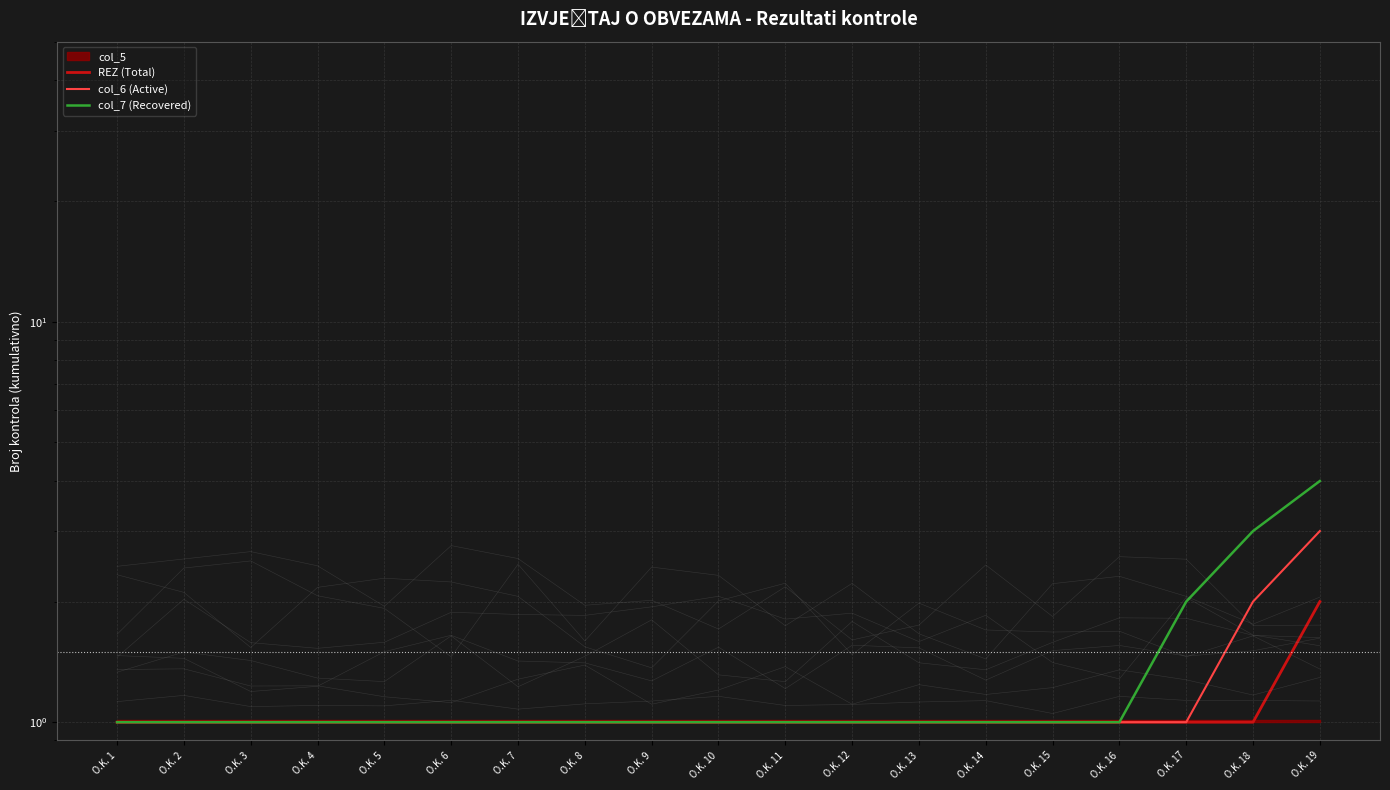

What is the approximate value of col_6 (Active) at O.K. 11?

1